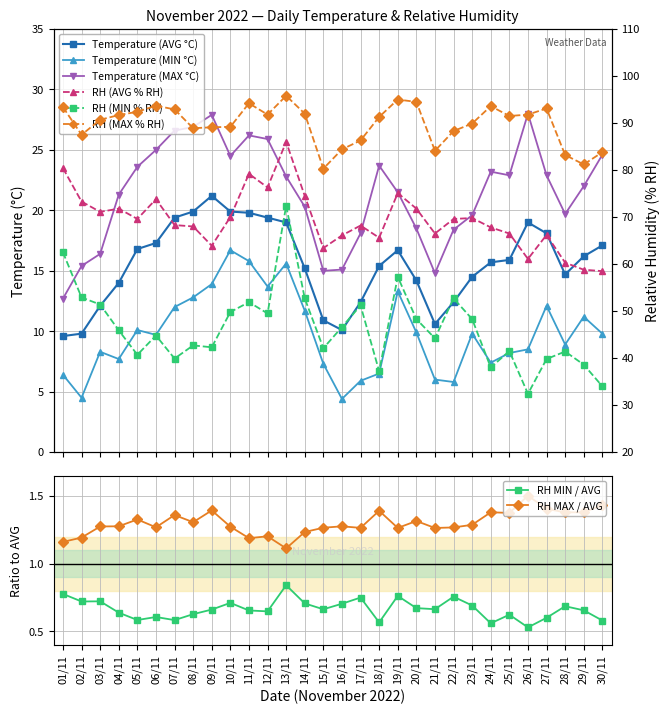

Which series has the largest range (max minus min)?

Relative Humidity (MIN % RH)